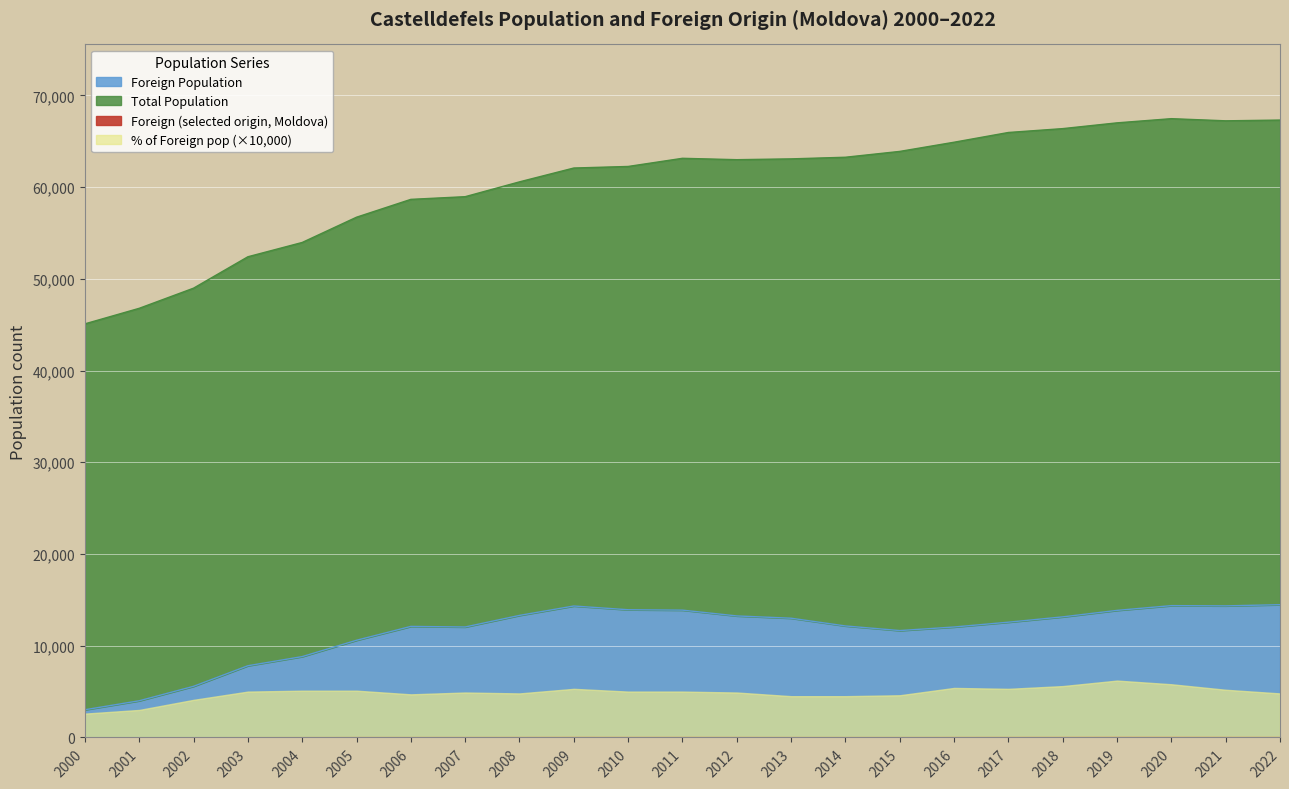

What is the difference between the maximum and minimum values in the Total Population series?

22369